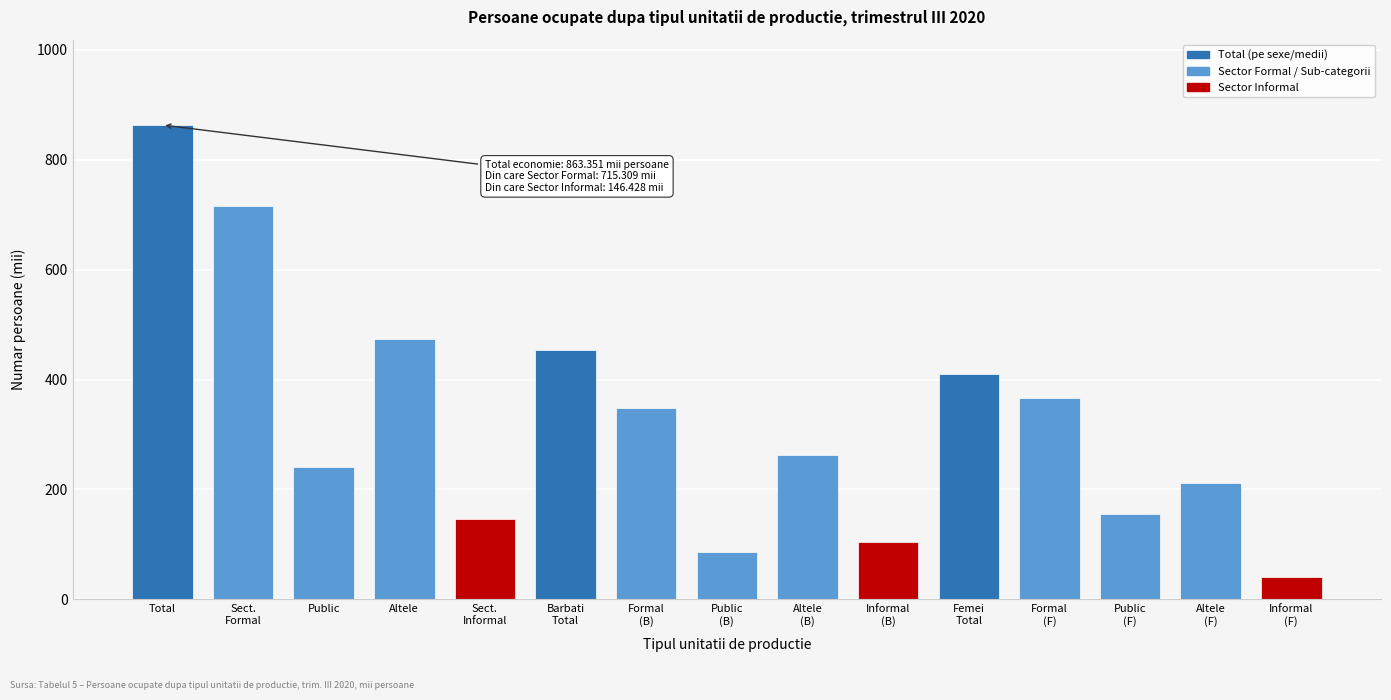

Reading left to right, list all the values displayed in this chart.

863.4	715.3	240.9	474.4	146.4	454.0	348.9	85.6	263.3	105.1	409.3	366.4	155.3	211.1	41.3